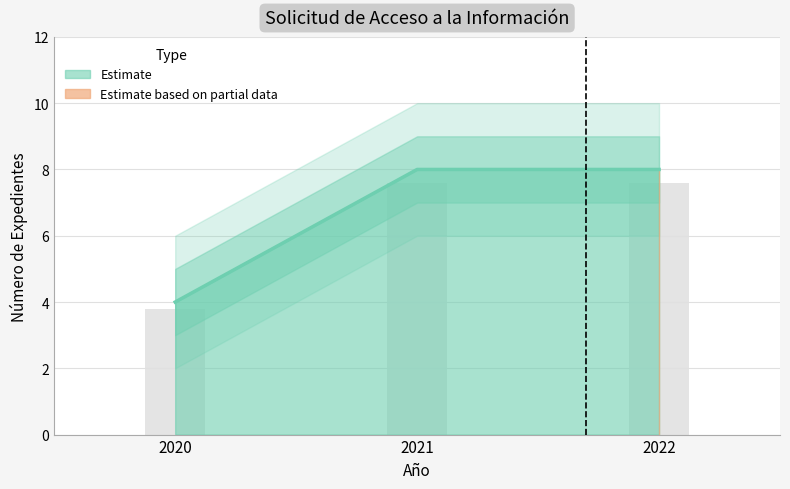

What is the greatest value displayed?

8